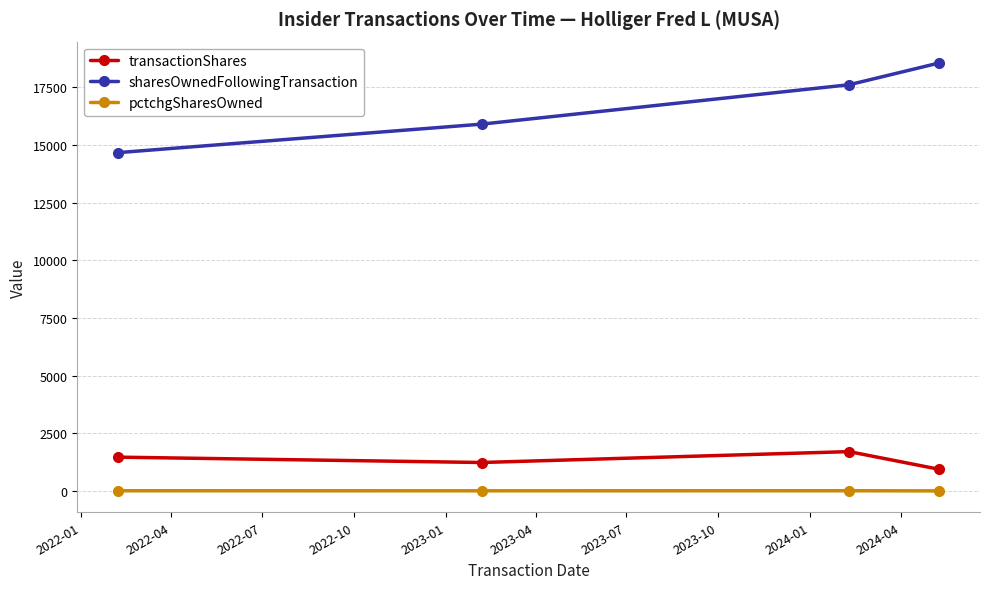

Count the pctchgSharesOwned values in the range 8 to 11.

3